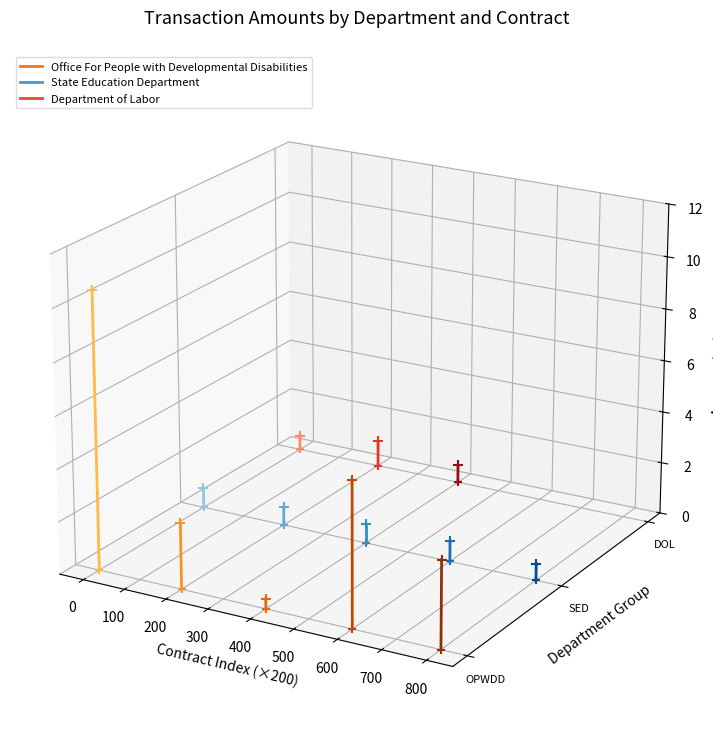

Which series has the largest total across all categories?

Office For People with Developmental Disabilities